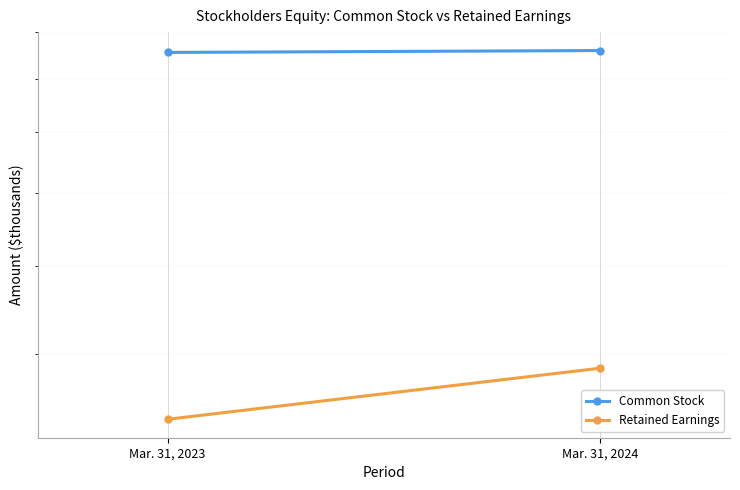

Is it true that Common Stock equals 1230665 at Mar. 31, 2024?

False